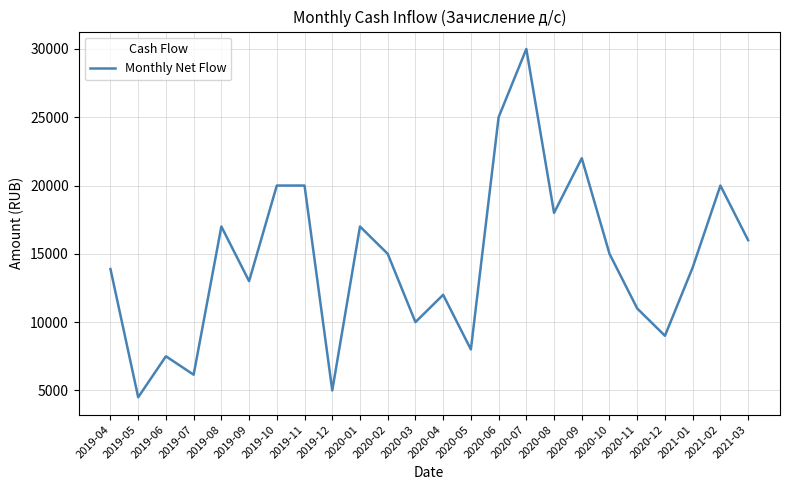

Approximately how many times larger is the value at 2021-01 compared to 2020-10?

0.9